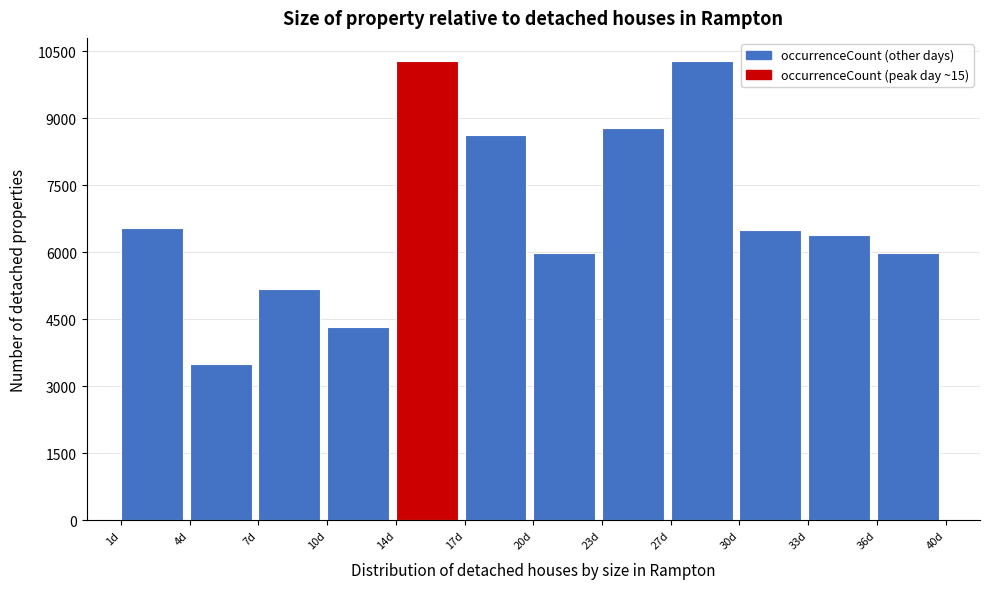

What is the maximum value shown in the chart?

10290